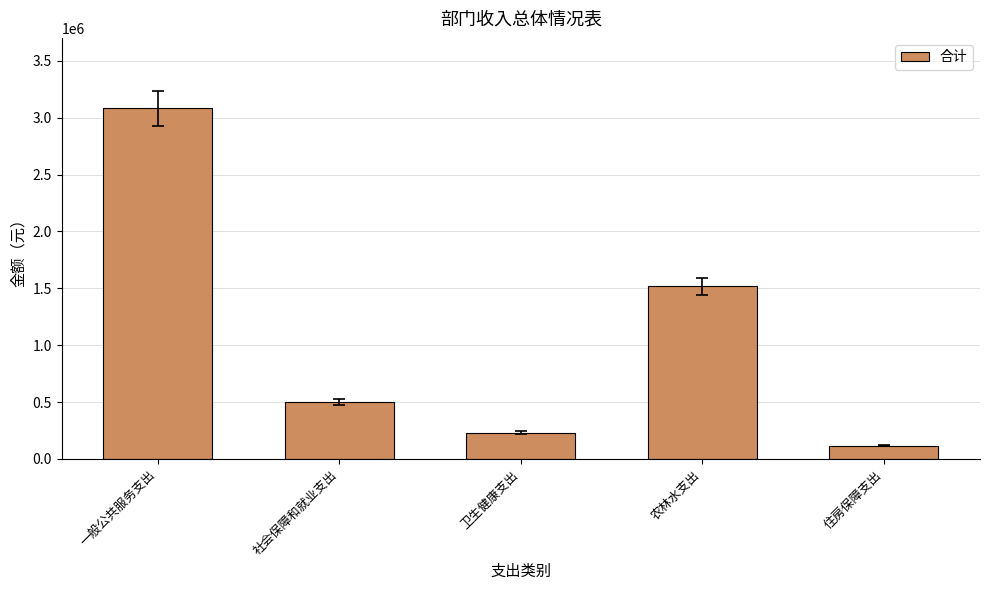

What is the label of the 4th bar from the left?

农林水支出